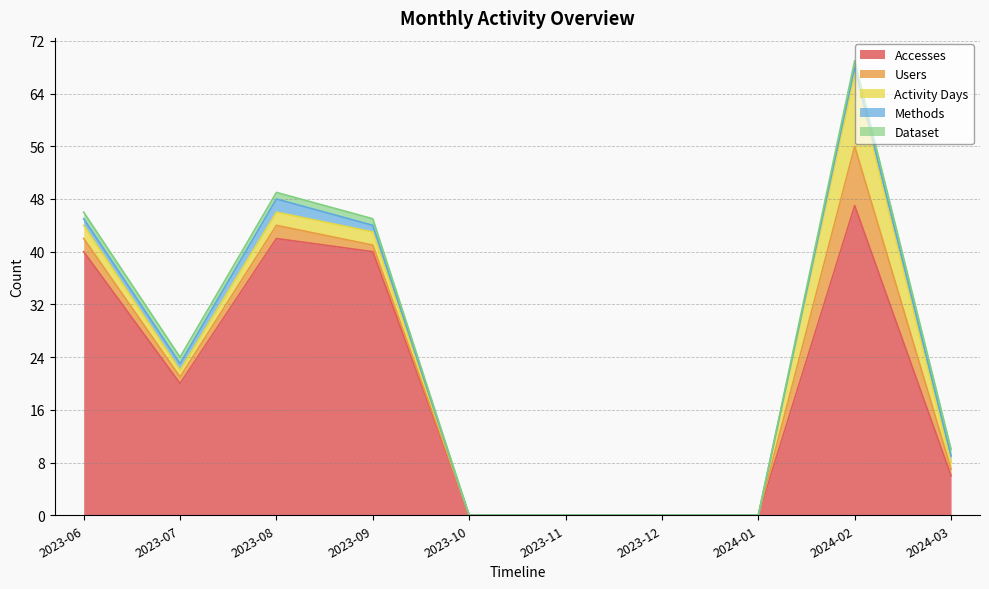

What is the sum of all Activity Days values?

19